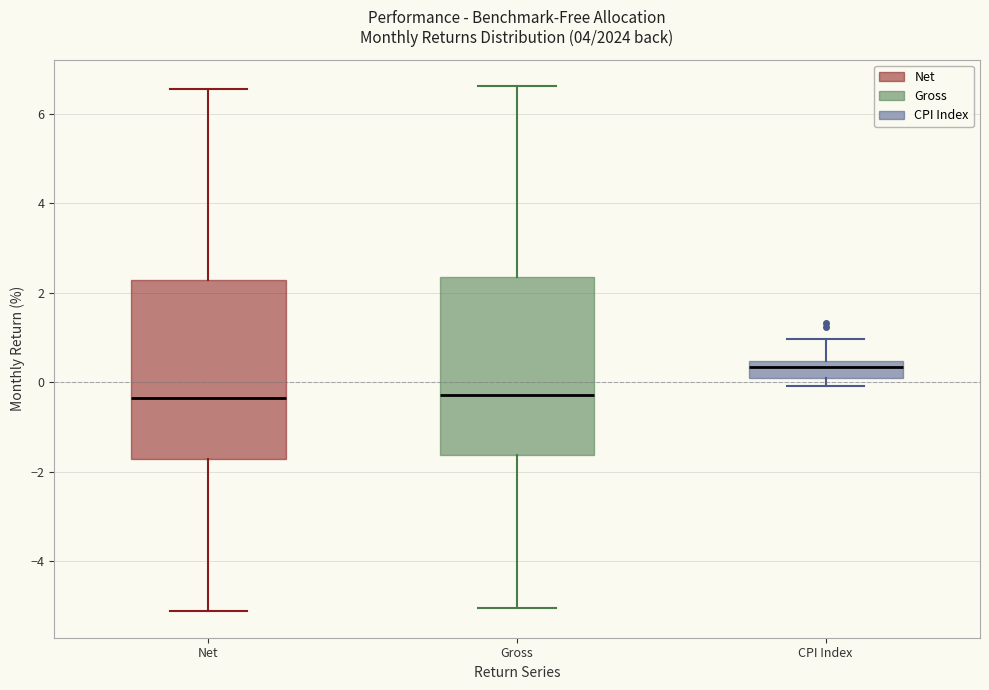

Where is the lower edge of the box for Gross on the y-axis? The values are not printed on the chart, so give them approximately, as read against the axis.

-1.6